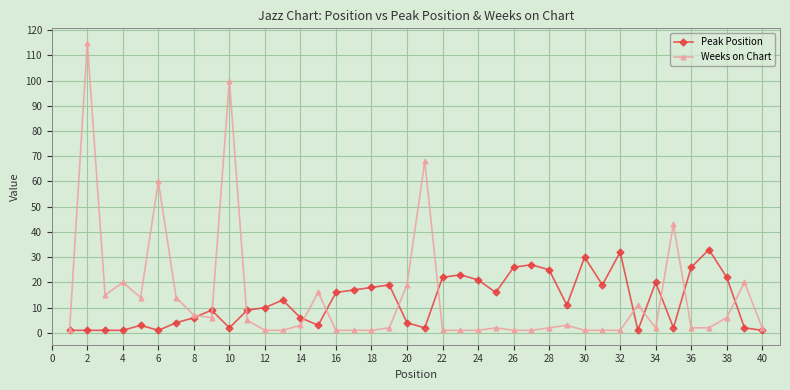

Which series has the widest spread of values?

Weeks on Chart